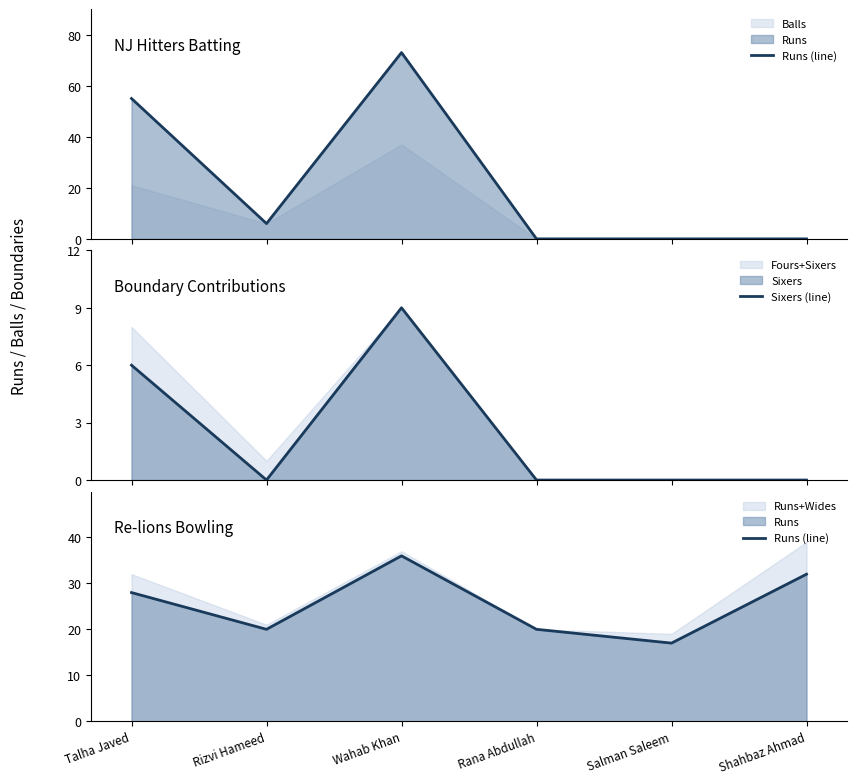

How many values in the Runs (line) series are below 28?

3